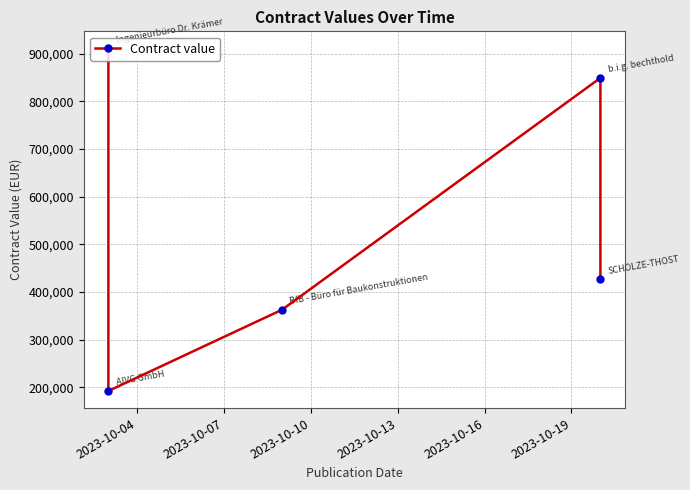

Reading right to left, extract all data points from this chart.

426472	849465	362679	192105	911339